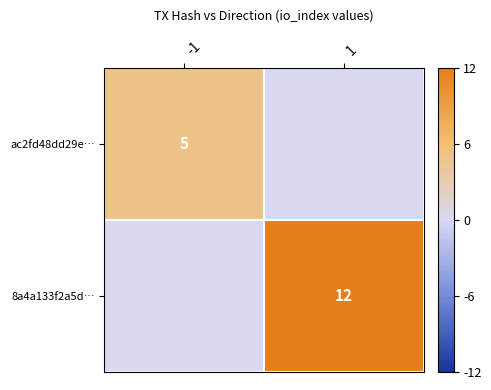

The 8a4a133f2a5d… series shows 3 at 1. True or false?

False